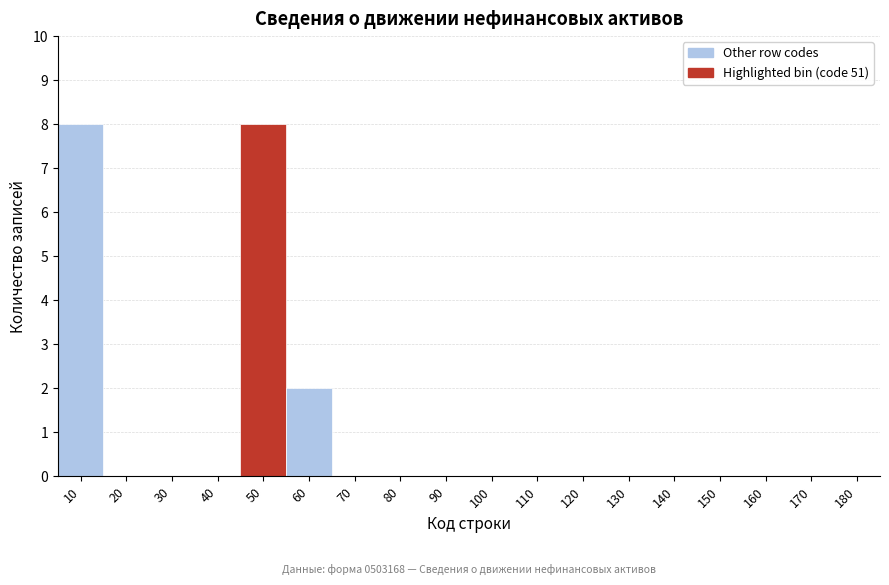

Reading left to right, extract all data points from this chart.

10=8	20=0	30=0	40=0	50=8	60=2	70=0	80=0	90=0	100=0	110=0	120=0	130=0	140=0	150=0	160=0	170=0	180=0